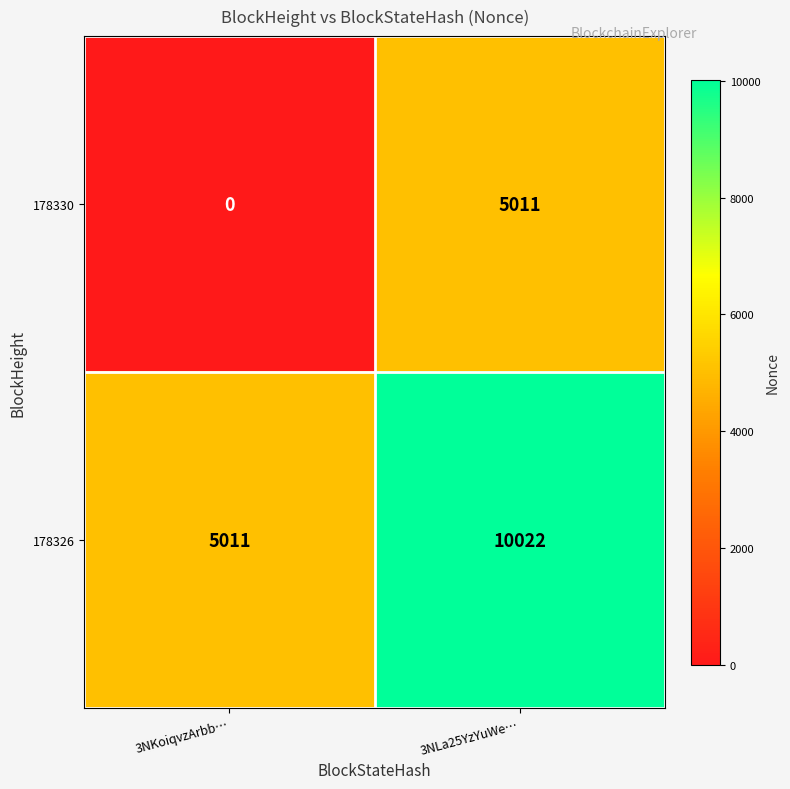

Count the number of categories in the chart.

2